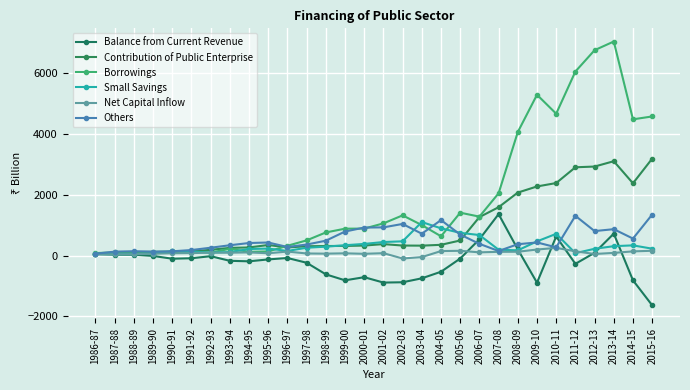

What is the difference between the maximum and minimum values in the Net Capital Inflow series?

348.1